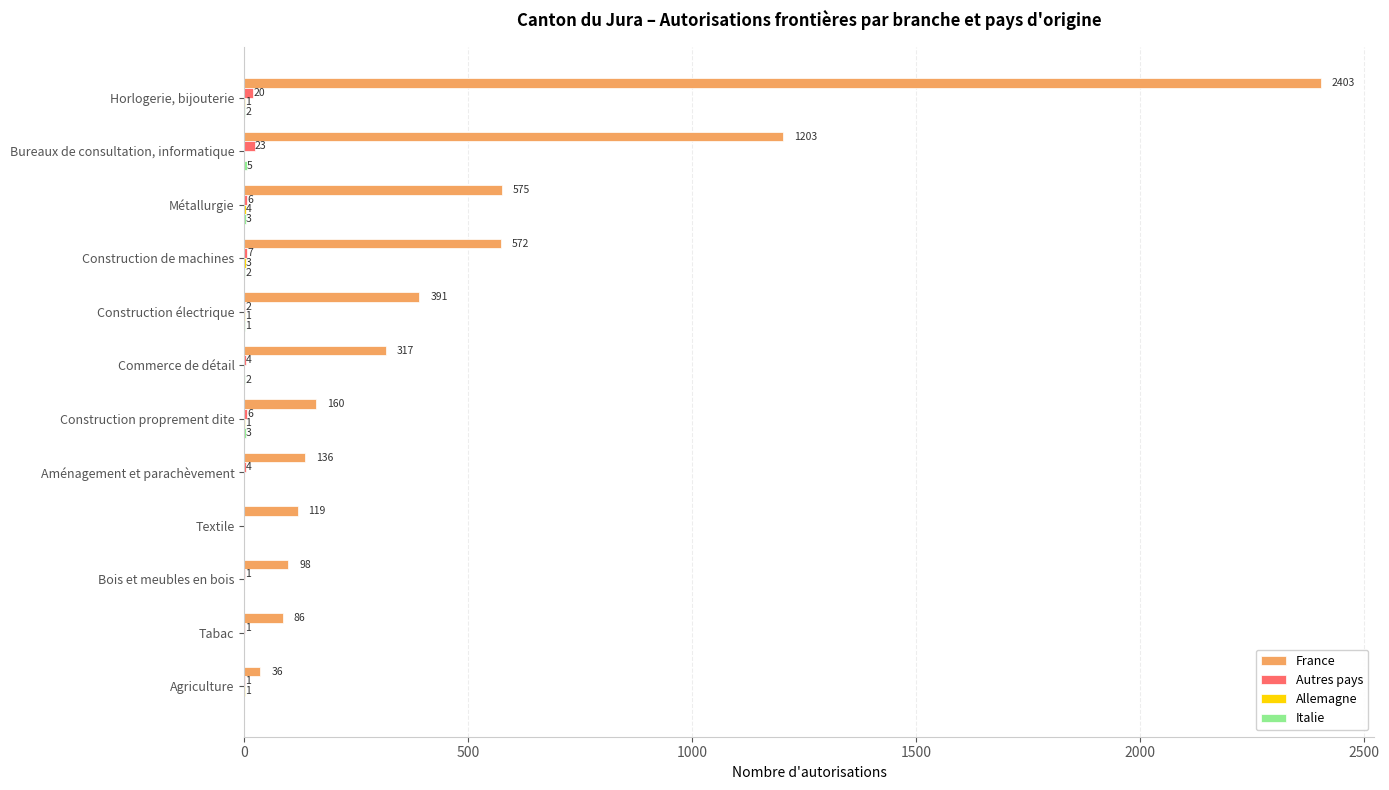

What is the sum of the France values at Construction électrique and Aménagement et parachèvement?

527